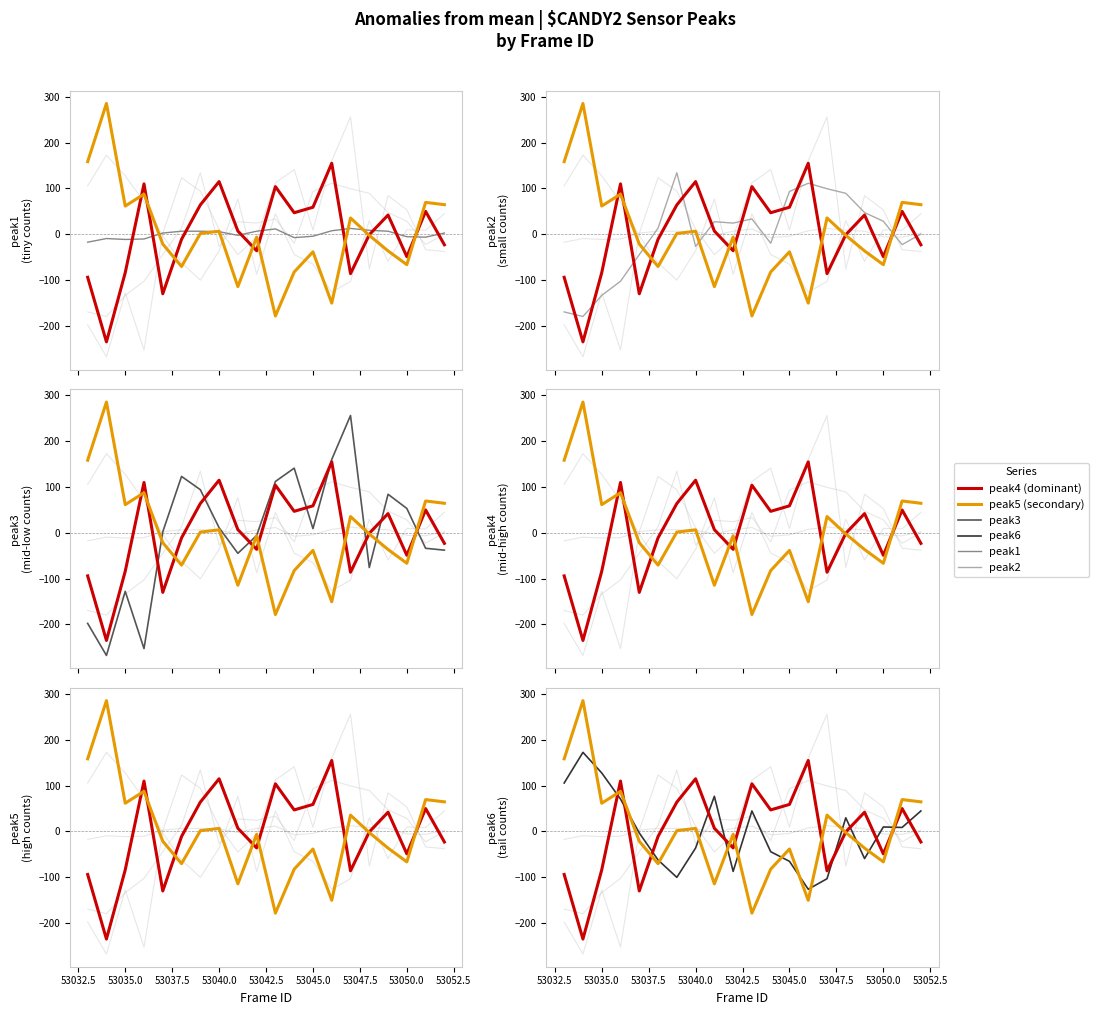

Reading left to right, extract all data points from this chart.

peak1: -17.5	-9.5	-11.5	-10.5	2.5	6.5	6.5	5.5	-2.5	6.5	11.5	-7.5	-4.5	7.5	12.5	8.5	6.5	-5.5	-6.5	2.5
peak4 (dominant): -94.2	-235.2	-84.2	109.8	-130.2	-11.2	63.8	114.8	6.8	-36.2	103.8	46.8	58.8	154.8	-86.2	-1.2	41.8	-49.2	49.8	-23.2
peak5 (secondary): 158.4	285.4	61.4	87.4	-21.6	-70.6	1.4	6.4	-114.6	-6.6	-178.6	-82.6	-38.6	-150.6	35.4	-2.6	-36.6	-66.6	69.4	64.4
peak2: -169.8	-179.8	-133.8	-102.8	-44.8	13.2	134.2	-26.8	27.2	24.2	33.2	-19.8	93.2	111.2	99.2	89.2	47.2	28.2	-22.8	0.2
peak3: -197.9	-267.9	-127.9	-252.9	2.1	123.1	94.1	11.1	-44.9	-5.9	112.1	141.1	9.1	160.1	256.1	-75.9	84.1	53.1	-33.9	-37.9
peak6: 105.6	172.6	127.6	70.6	-3.4	-62.4	-100.4	-36.4	76.6	-87.4	44.6	-44.4	-65.4	-126.4	-103.4	29.6	-59.4	9.6	8.6	44.6